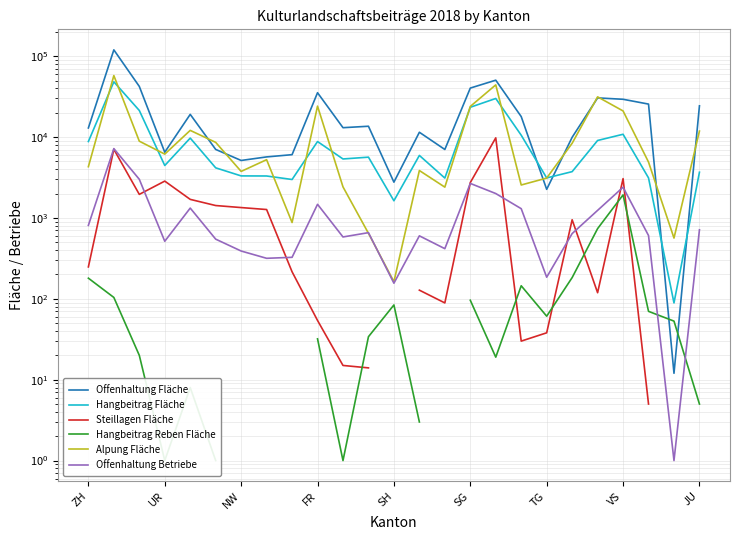

How many intersections are there between Steillagen Fläche and Offenhaltung Betriebe?

8